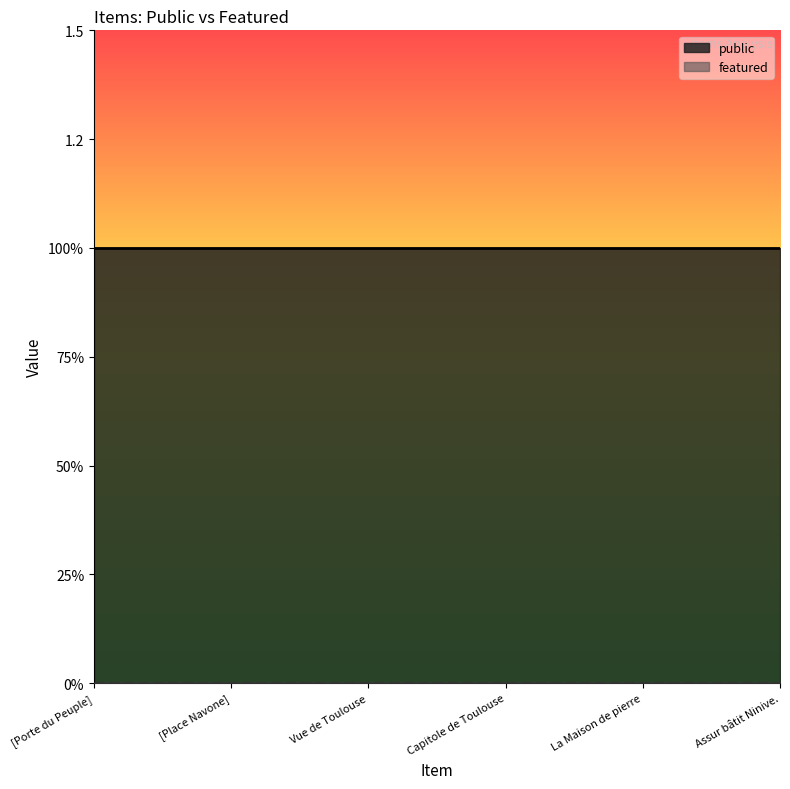

Count the number of categories in the chart.

6